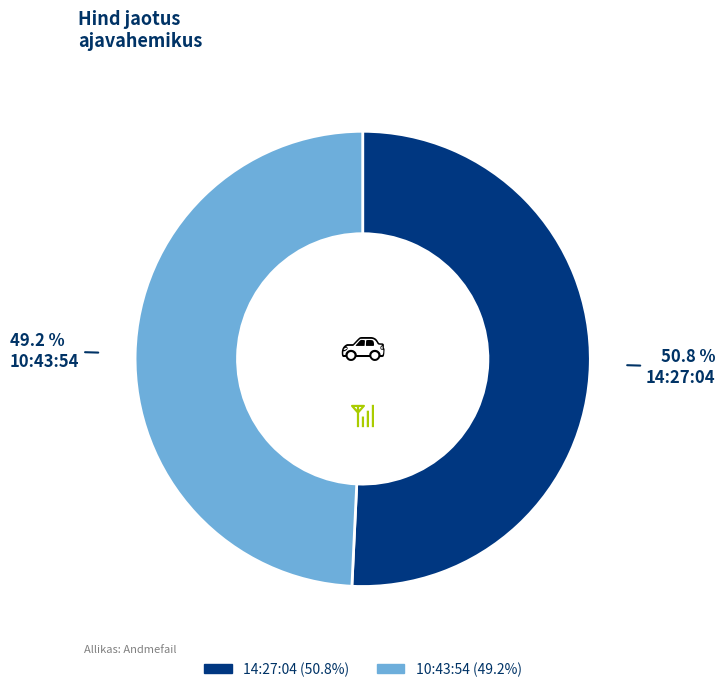

The 10:43:54 slice represents 49% of the pie. True or false?

True